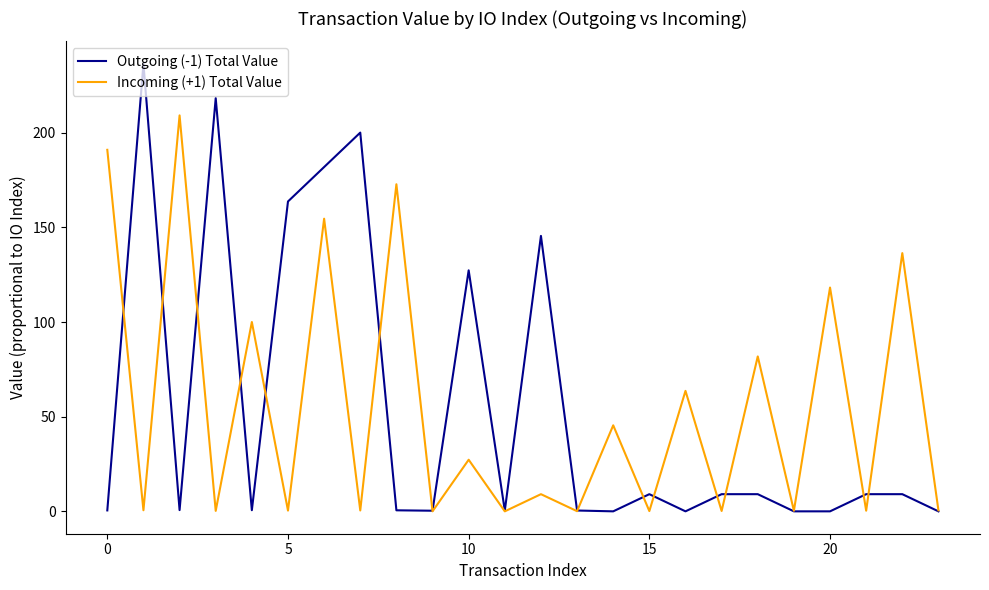

What is the greatest value displayed?

236.5